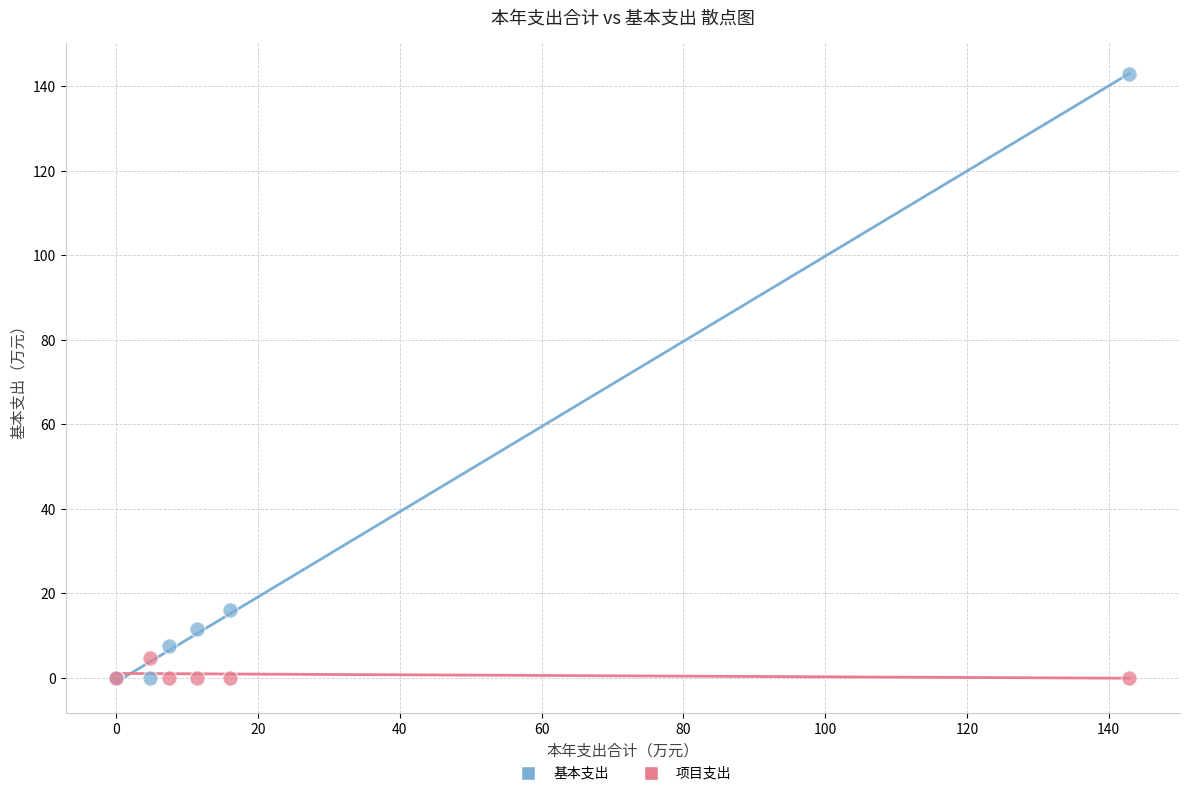

Across all series, what Y value is closest to 71?

16.1